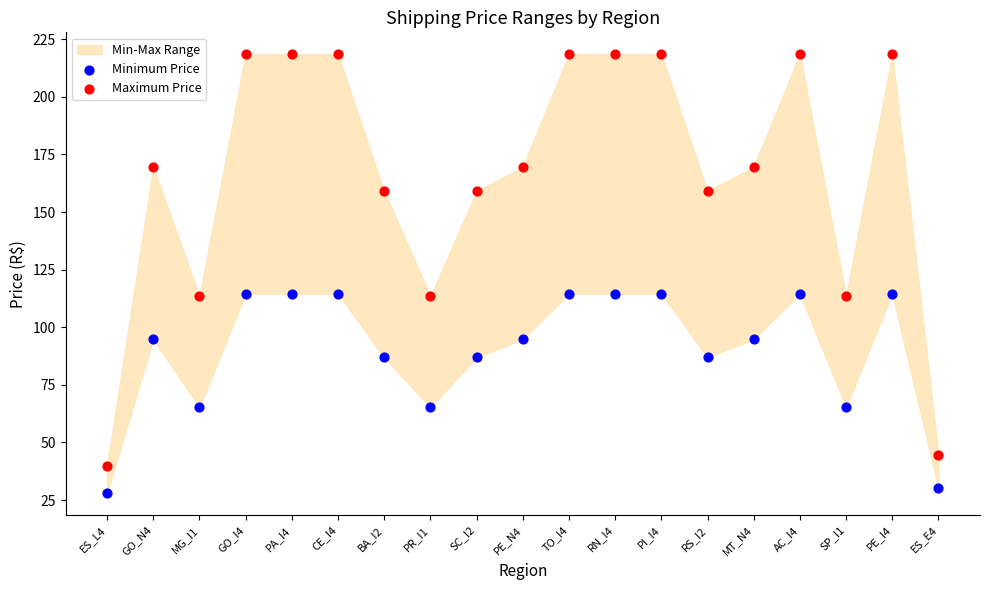

Which series has the largest Y range (max minus min)?

Maximum Price